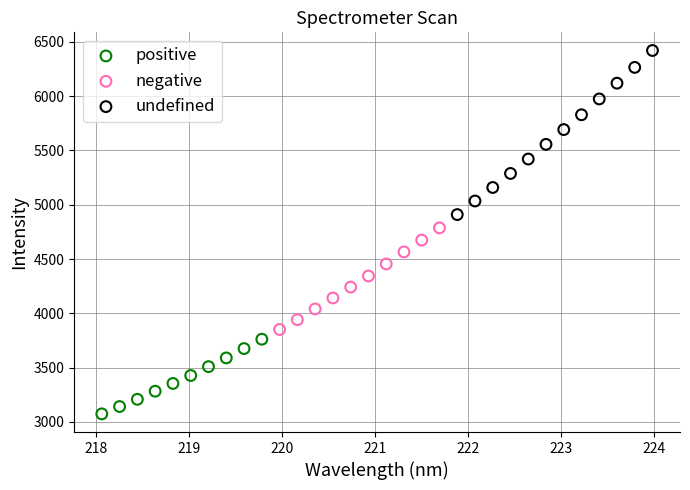

Which series contains the highest Y value?

undefined